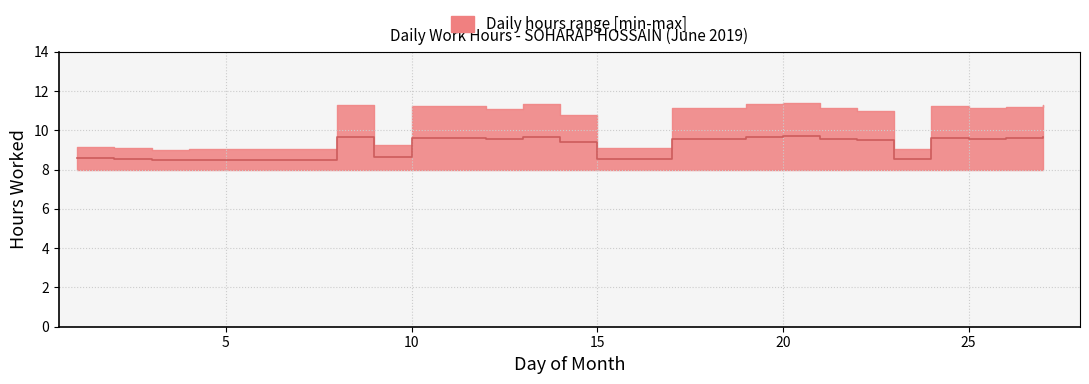

Between 20 and 25, which is larger?

20